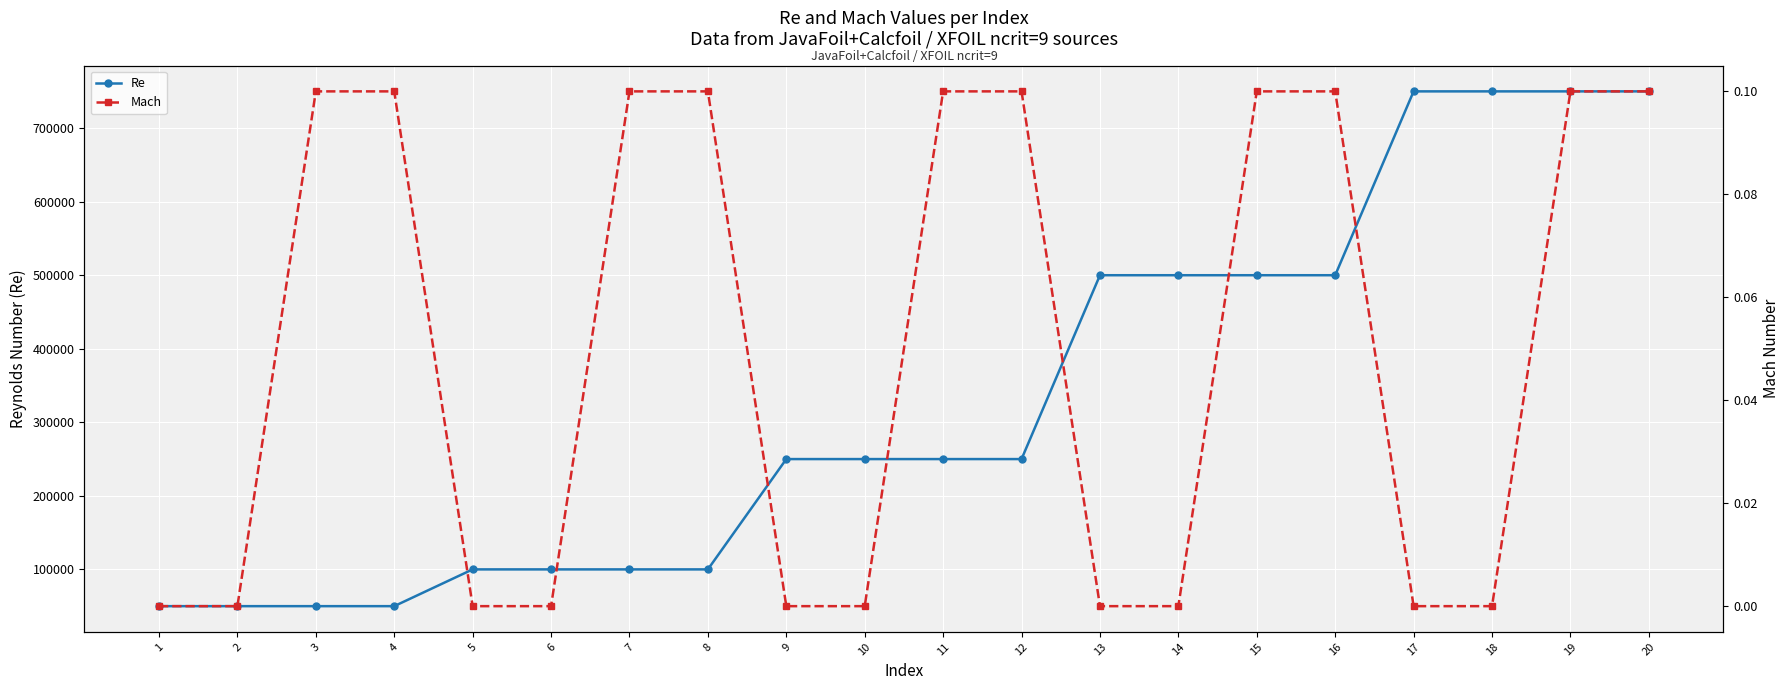

Reading right to left, list all the values displayed in this chart.

Re: 20=750000.0	19=750000.0	18=750000.0	17=750000.0	16=500000.0	15=500000.0	14=500000.0	13=500000.0	12=250000.0	11=250000.0	10=250000.0	9=250000.0	8=100000.0	7=100000.0	6=100000.0	5=100000.0	4=50000.0	3=50000.0	2=50000.0	1=50000.0
Mach: 20=0.1	19=0.1	18=0.0	17=0.0	16=0.1	15=0.1	14=0.0	13=0.0	12=0.1	11=0.1	10=0.0	9=0.0	8=0.1	7=0.1	6=0.0	5=0.0	4=0.1	3=0.1	2=0.0	1=0.0